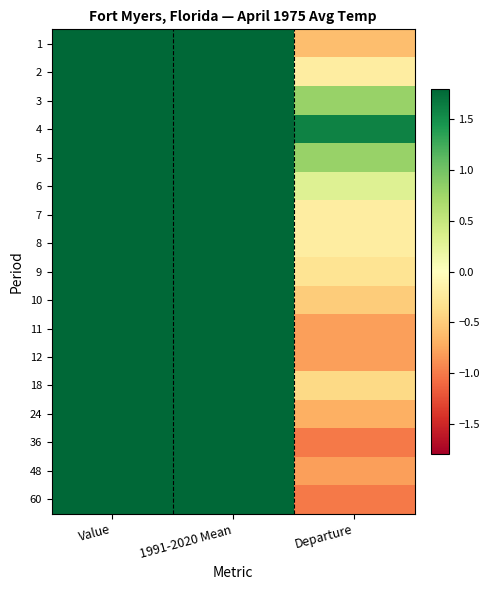

What is the minimum value shown in the chart?

-1.0